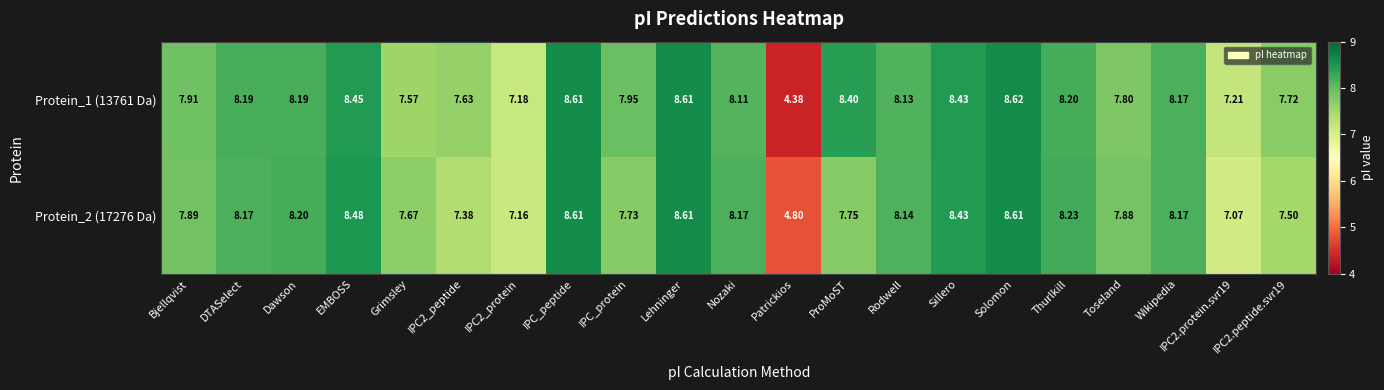

Which series has the widest spread of values?

Protein_1 (13761 Da)